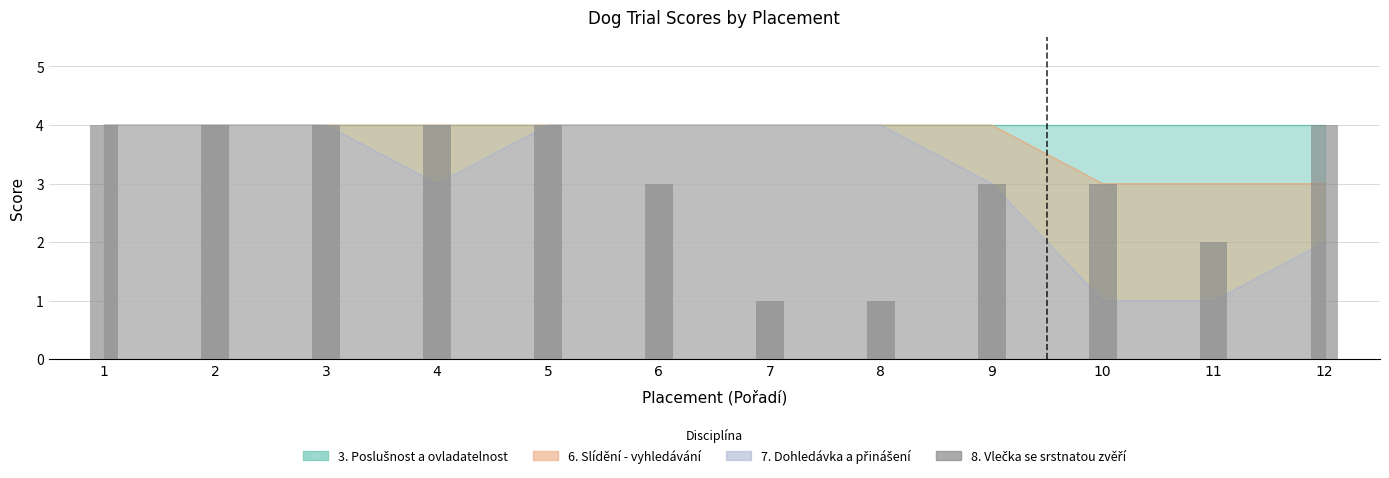

Reading left to right, list all the values displayed in this chart.

4	4	4	4	4	3	1	1	3	3	2	4